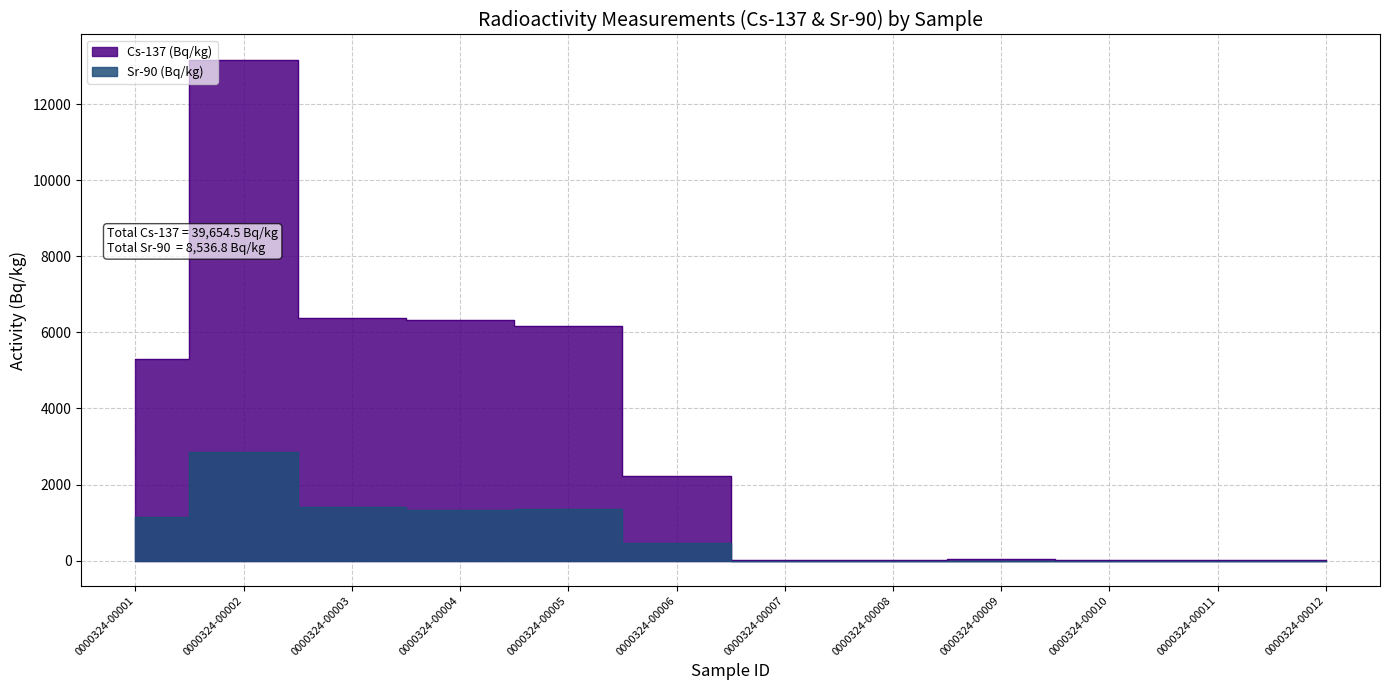

What value does the Sr-90 (Bq/kg) series have at 0000324-00002?

2846.0